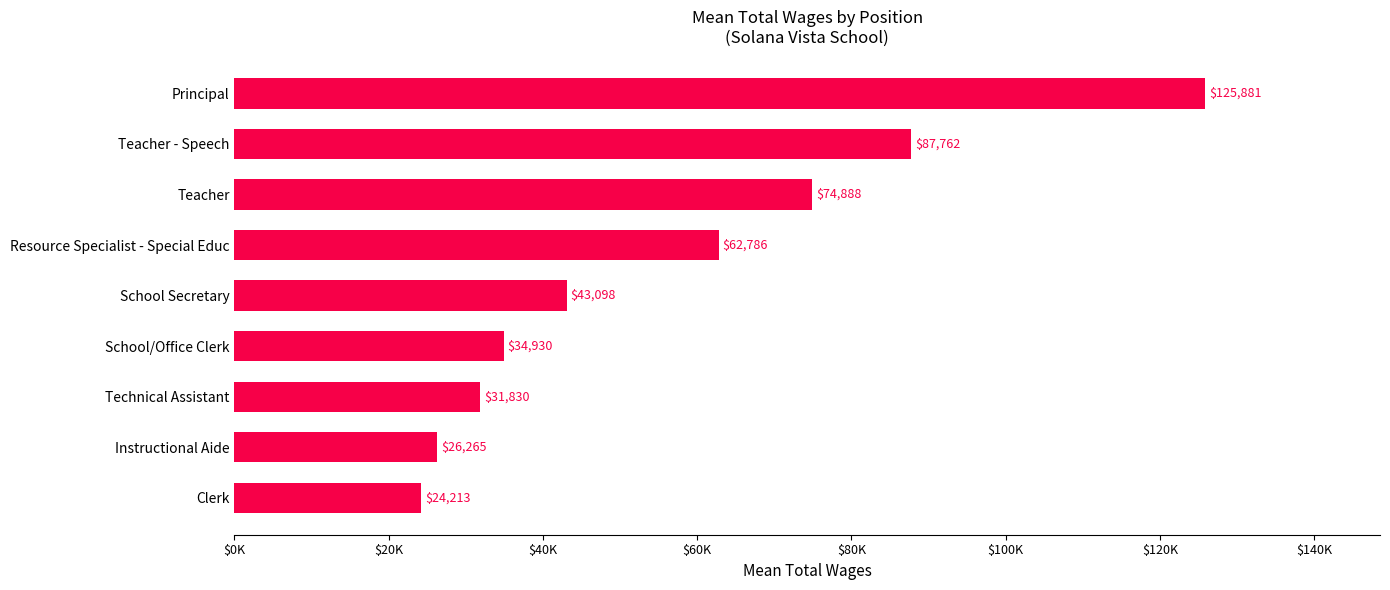

At which label is the value closest to 75047?

Teacher